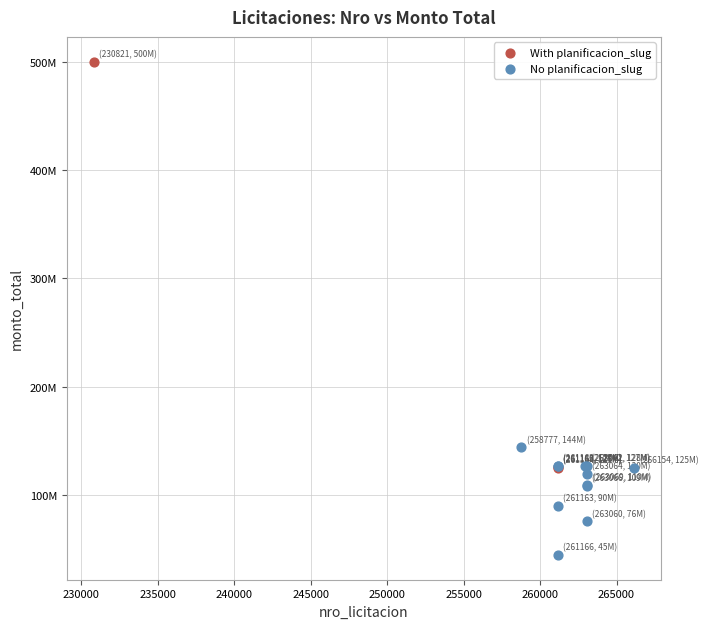

Which series contains the highest Y value?

With planificacion_slug